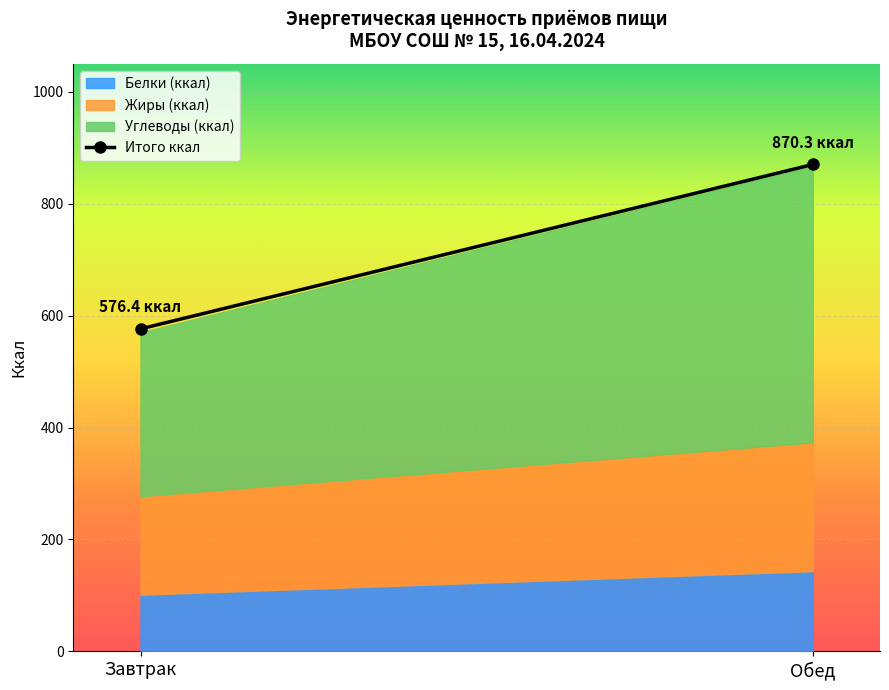

What is the minimum value shown in the chart?

576.4